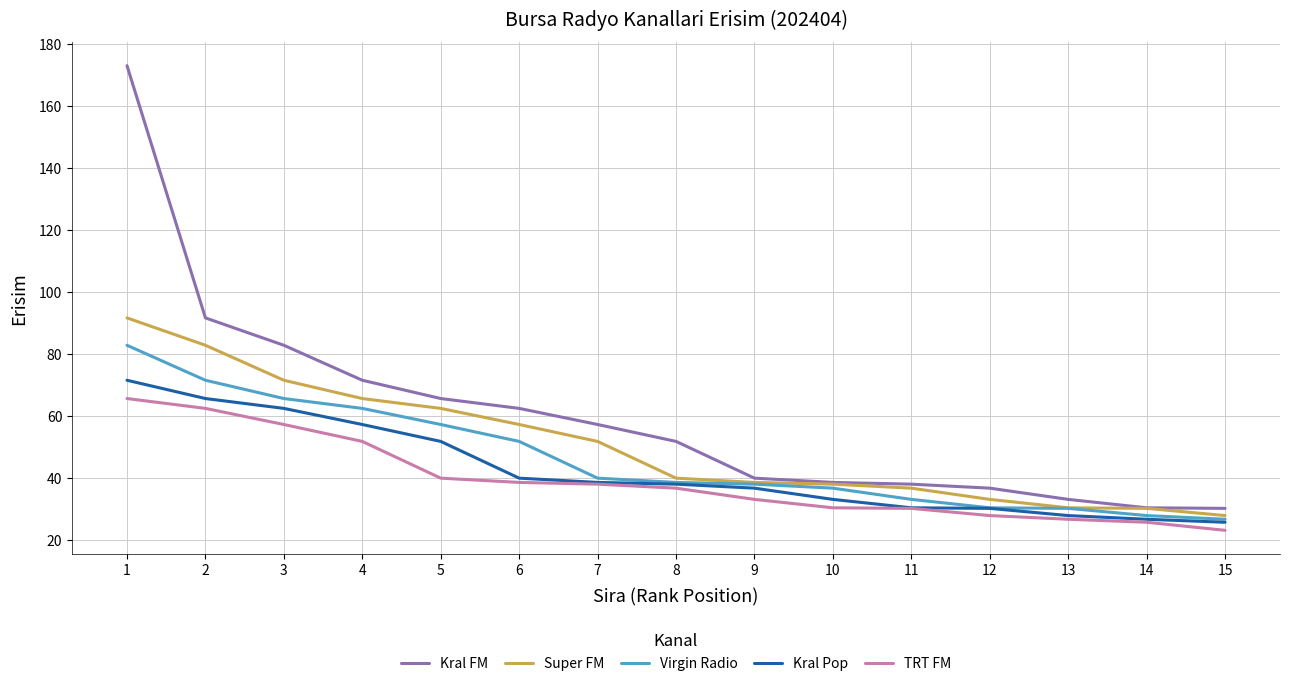

What is the minimum value for Kral FM?

30.2